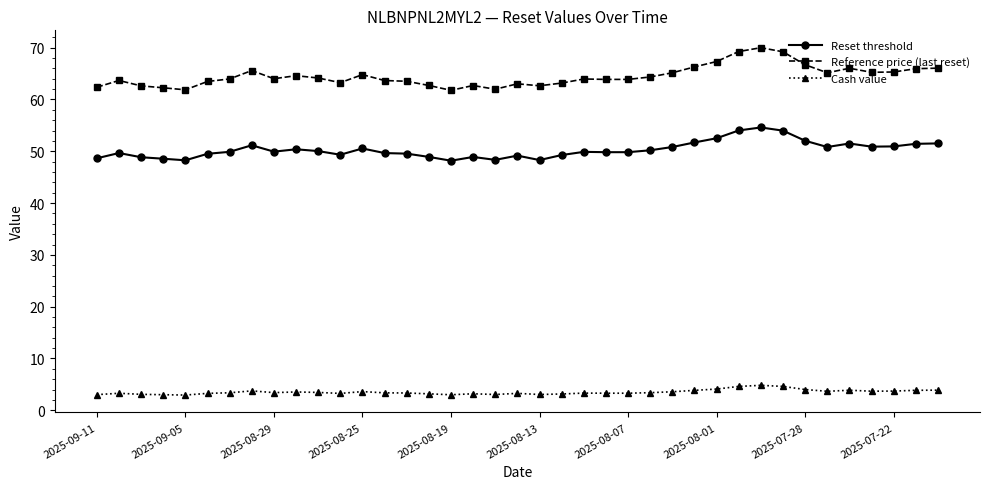

Rank the series by their average value, from lowest to highest.

Cash value, Reset threshold, Reference price (last reset)